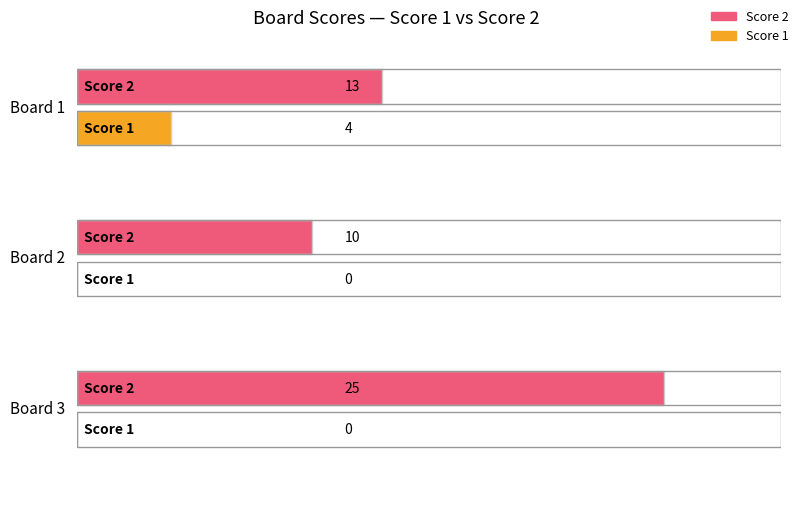

What is the difference between the highest and lowest values at 1?

9